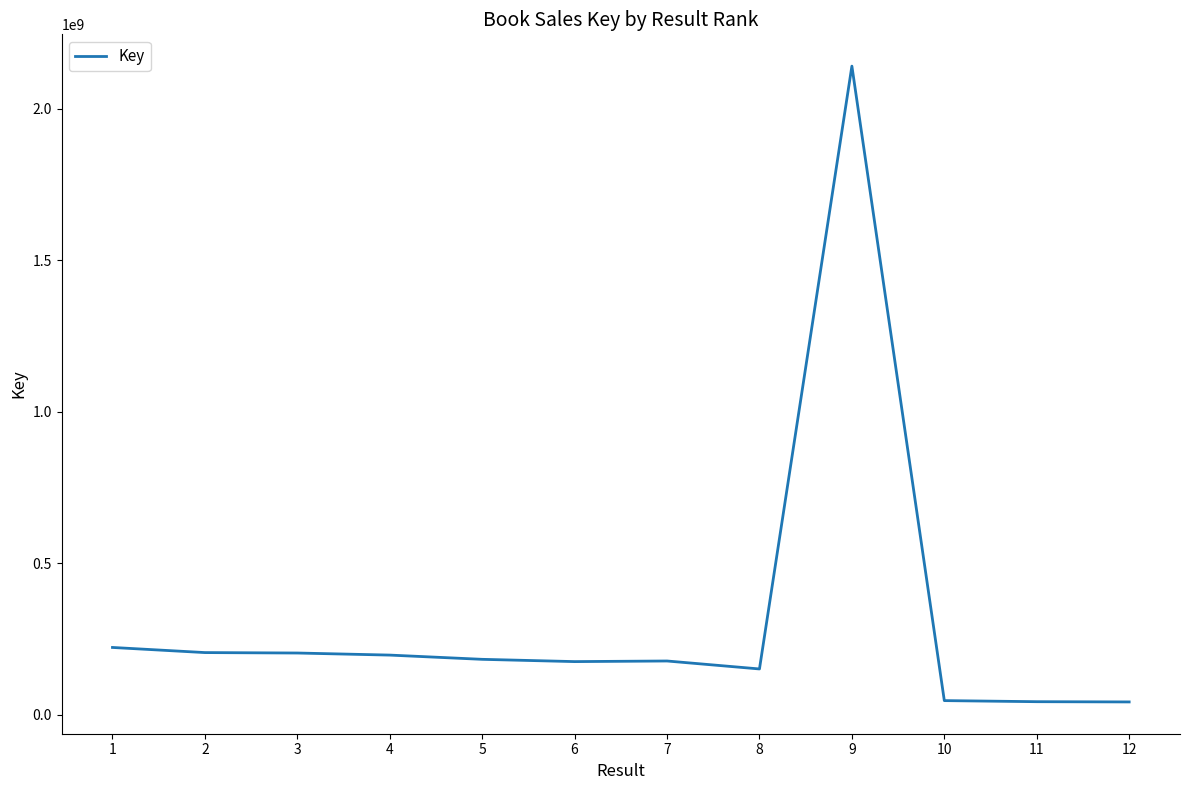

At which label is the value closest to 1091155771?

1